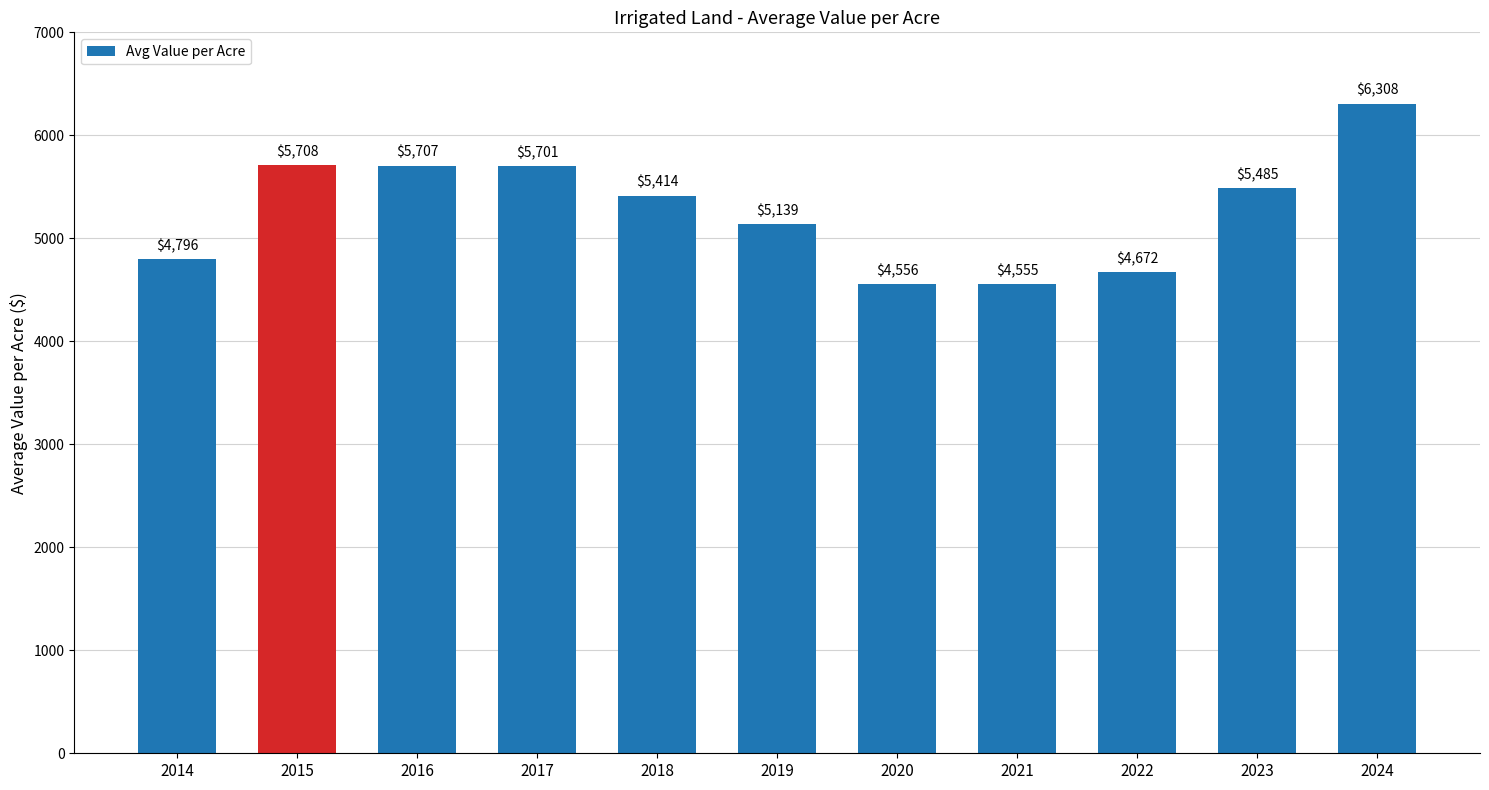

How many data points are above 5414?

6